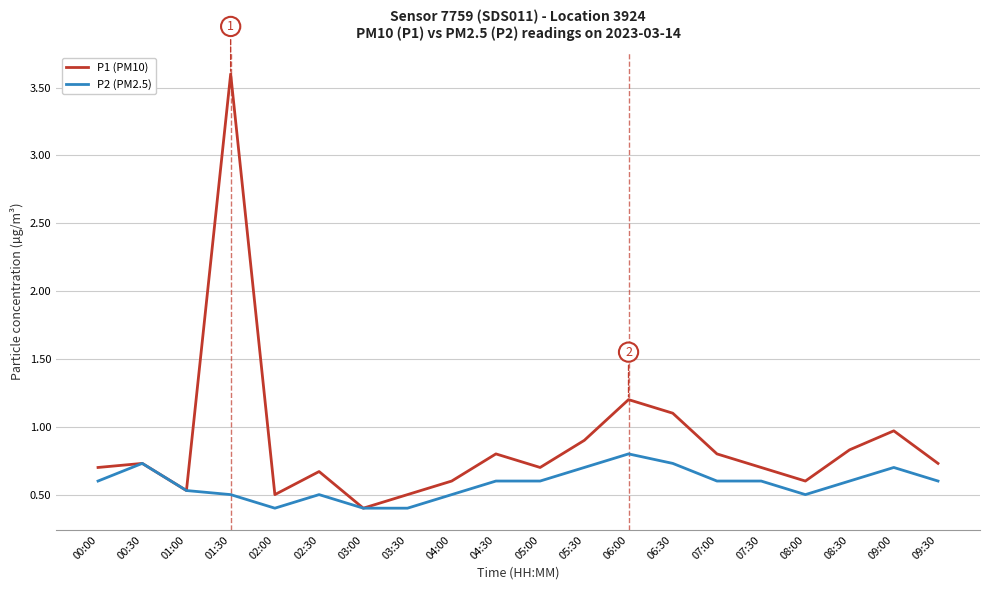

Which series has the largest total across all categories?

P1 (PM10)